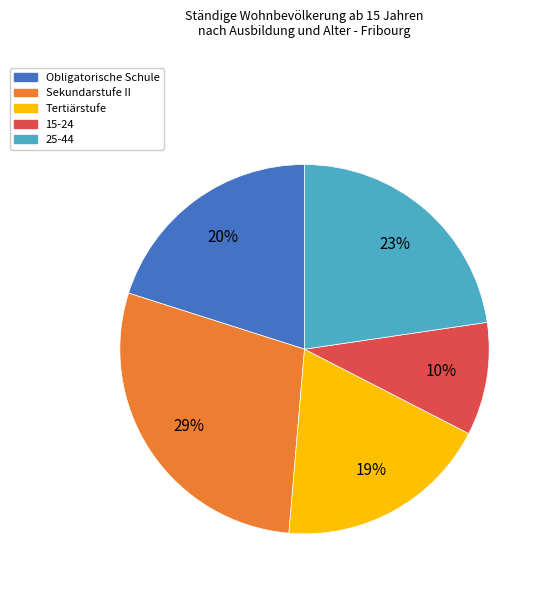

To the nearest percent, what is the average slice percentage?

20%